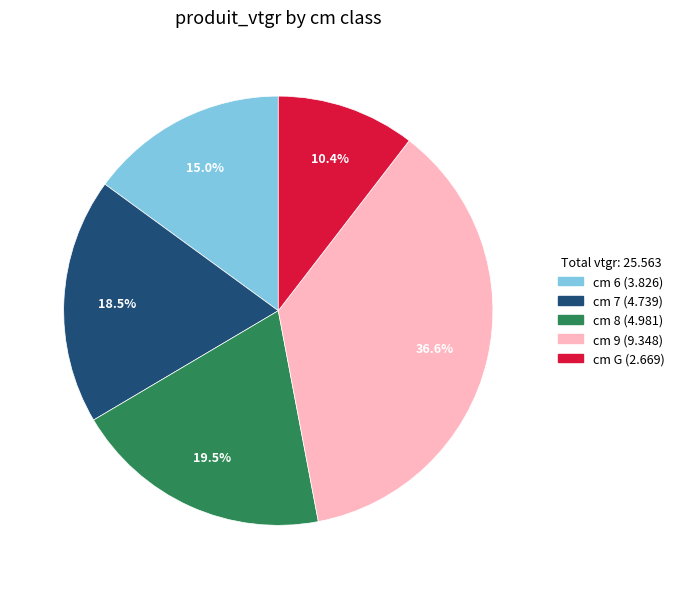

Does any single category account for the majority?

No